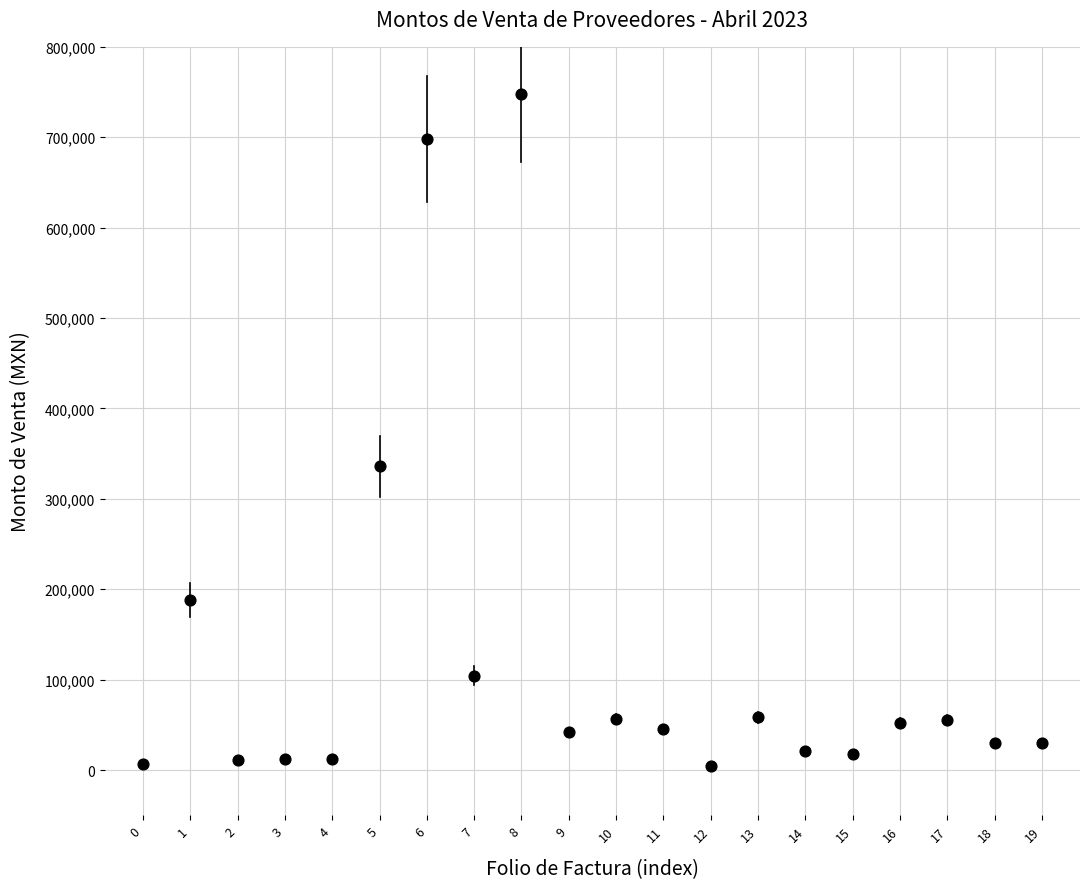

What Y value in the scatter plot is closest to 376184?

336210.9